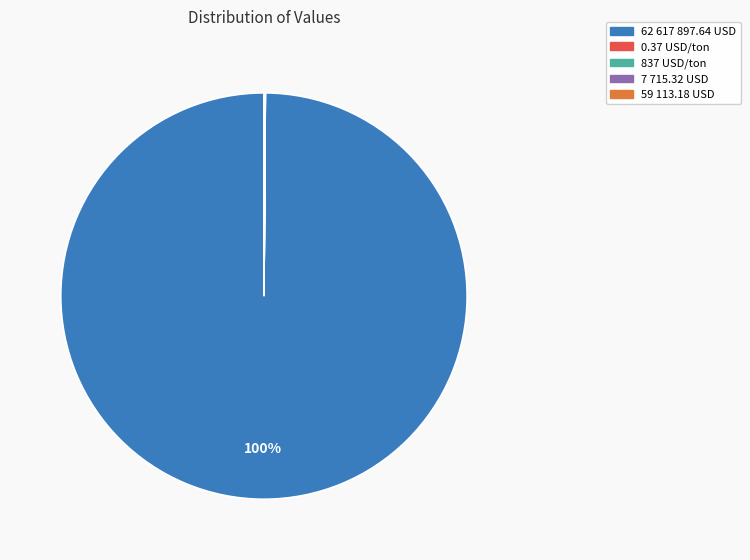

Is there a majority slice in this chart?

Yes